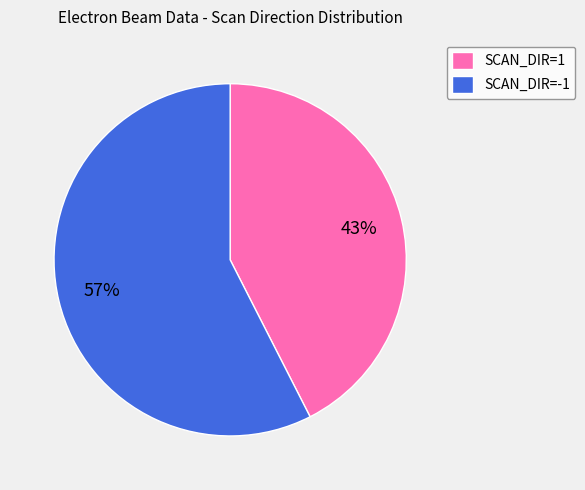

Rank the categories by value from lowest to highest.

SCAN_DIR=1, SCAN_DIR=-1